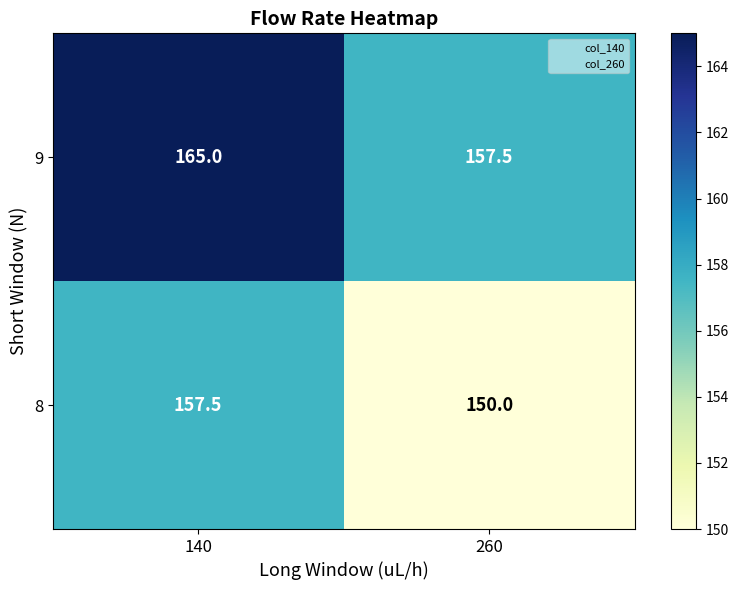

How many categories are shown in the chart?

2